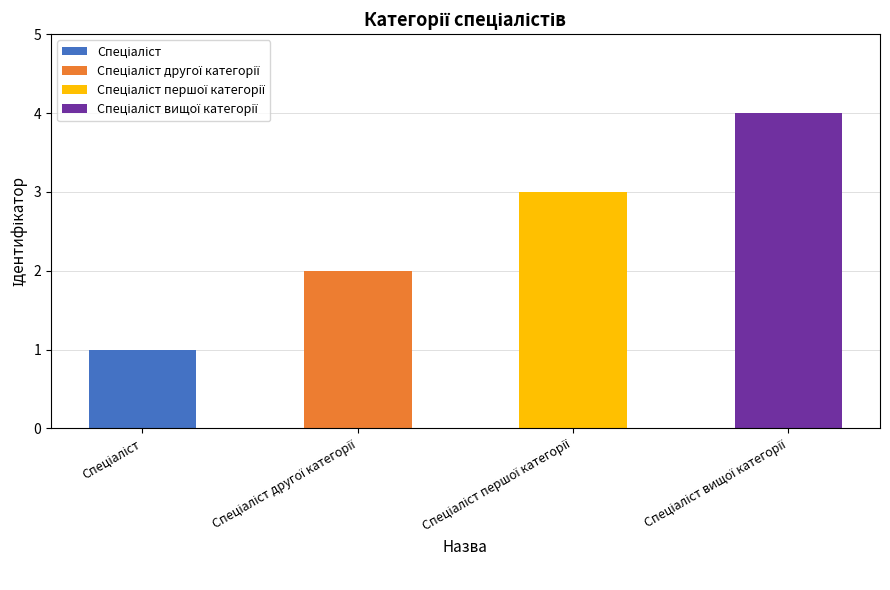

At which label is the value closest to 2?

Спеціаліст другої категорії